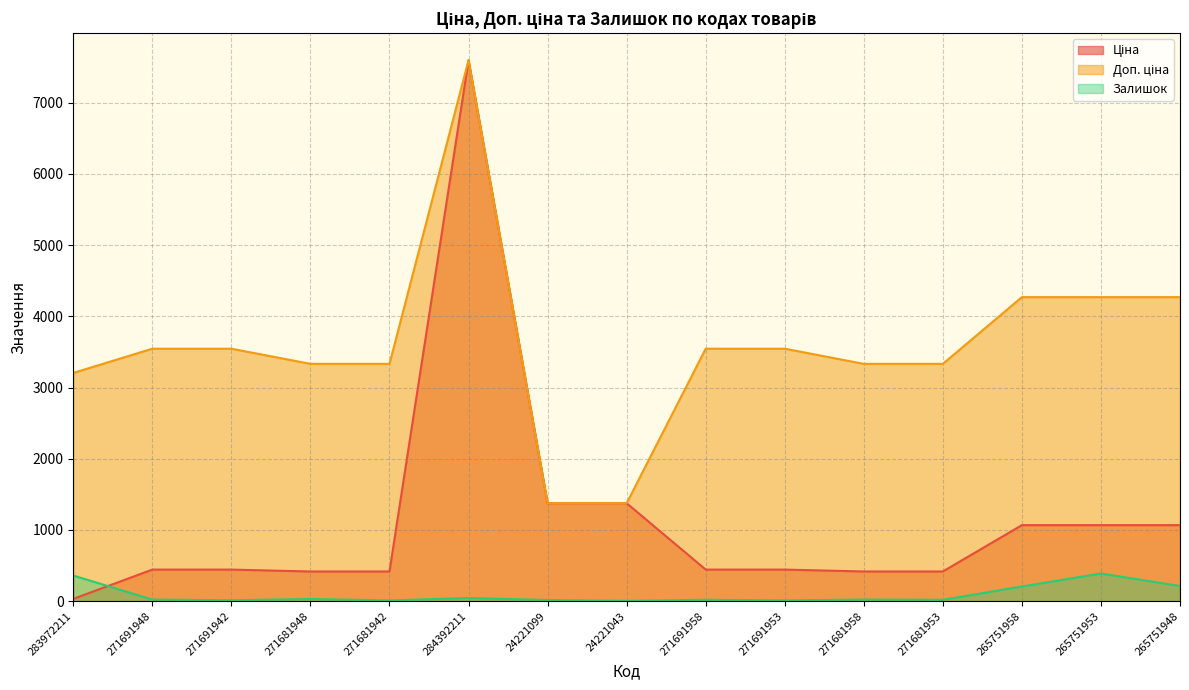

What is the value of the Ціна point at the 8th from the left?

1375.4